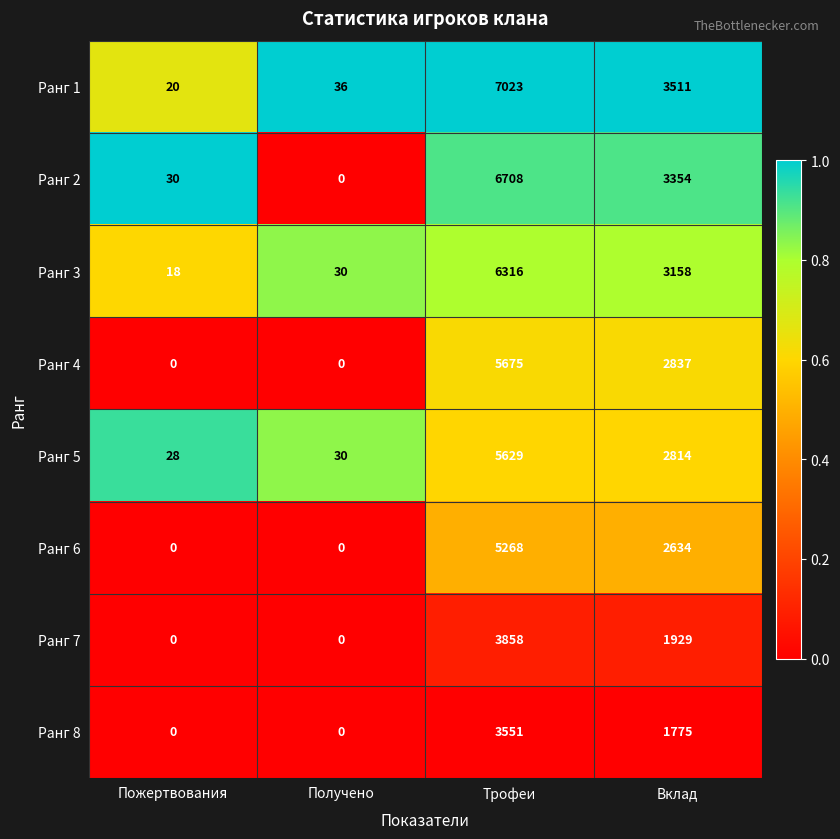

At which category is the sum across all series the highest?

Трофеи